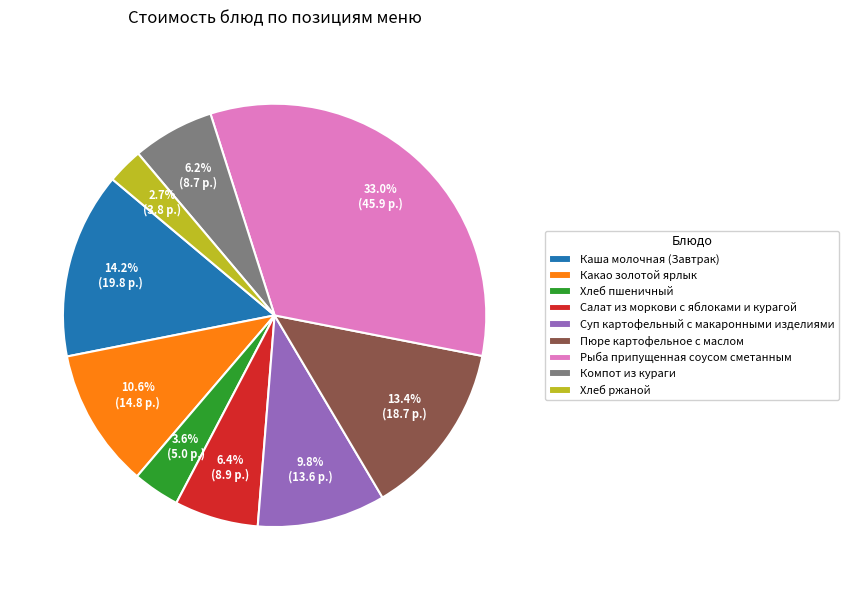

To the nearest percent, what percentage of the pie is Пюре картофельное с маслом?

13%